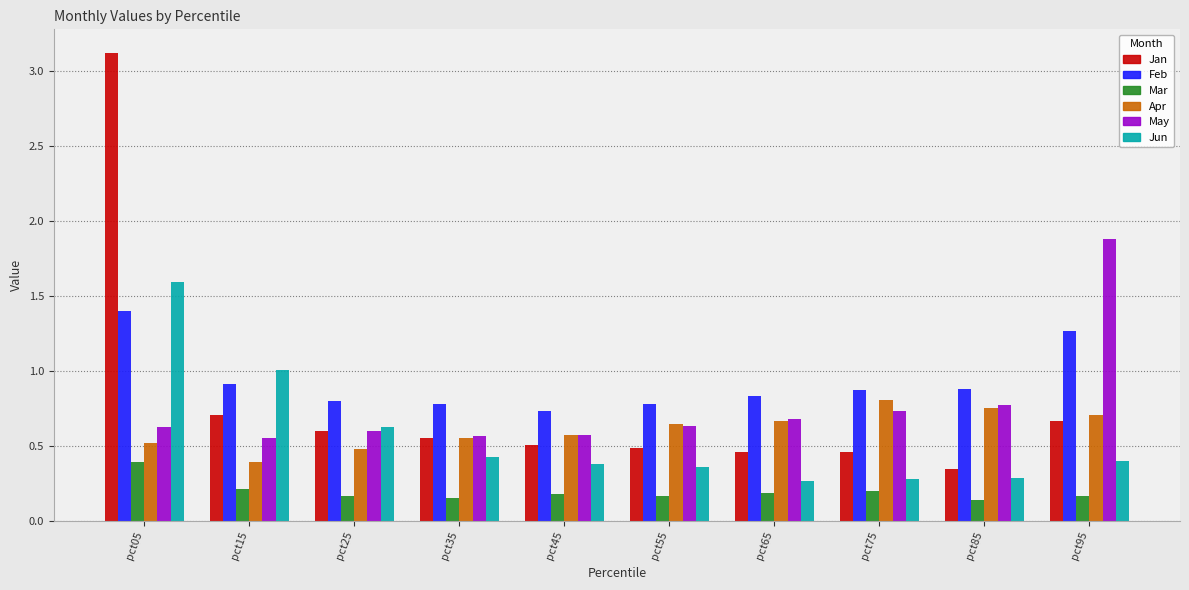

Is it true that Mar equals 0.1 at pct05?

False